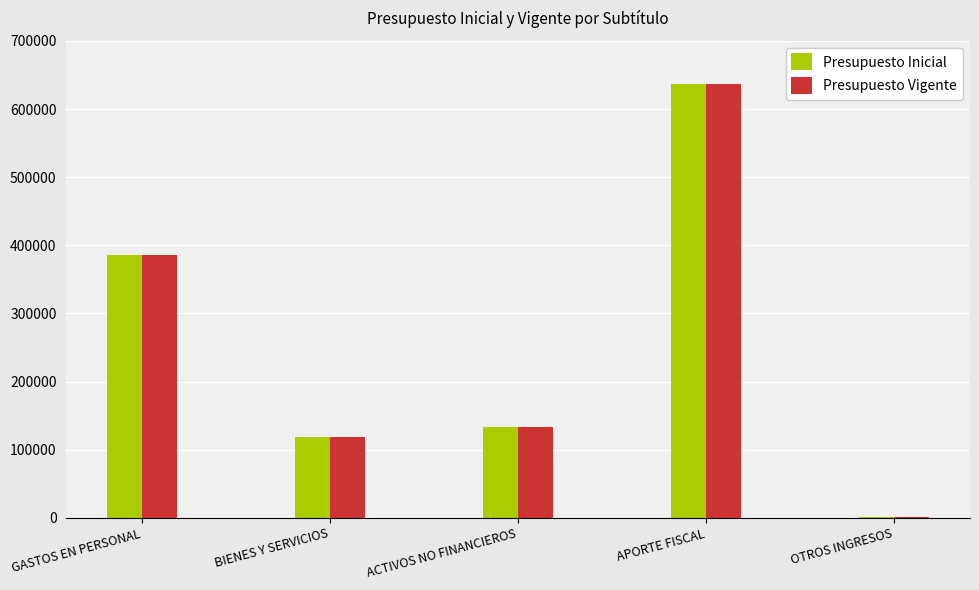

Reading left to right, what are all the values shown in this chart?

Presupuesto Inicial: GASTOS EN PERSONAL=385593	BIENES Y SERVICIOS=118068	ACTIVOS NO FINANCIEROS=132644	APORTE FISCAL=636249	OTROS INGRESOS=1056
Presupuesto Vigente: GASTOS EN PERSONAL=385593	BIENES Y SERVICIOS=118068	ACTIVOS NO FINANCIEROS=132644	APORTE FISCAL=636249	OTROS INGRESOS=1056